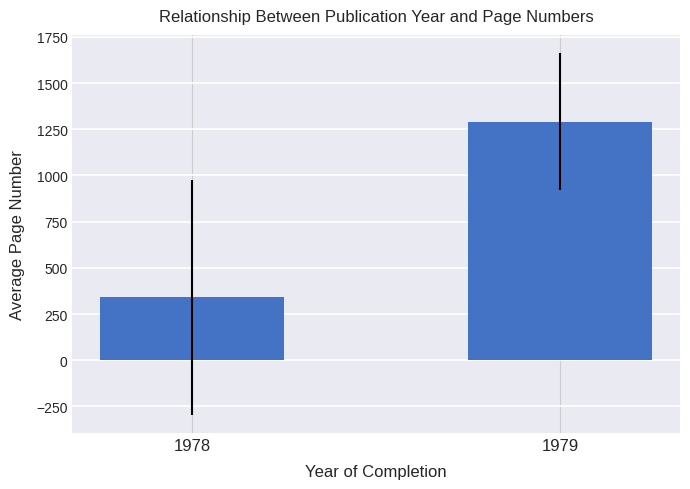

At which category does the chart reach its peak across all series?

1979